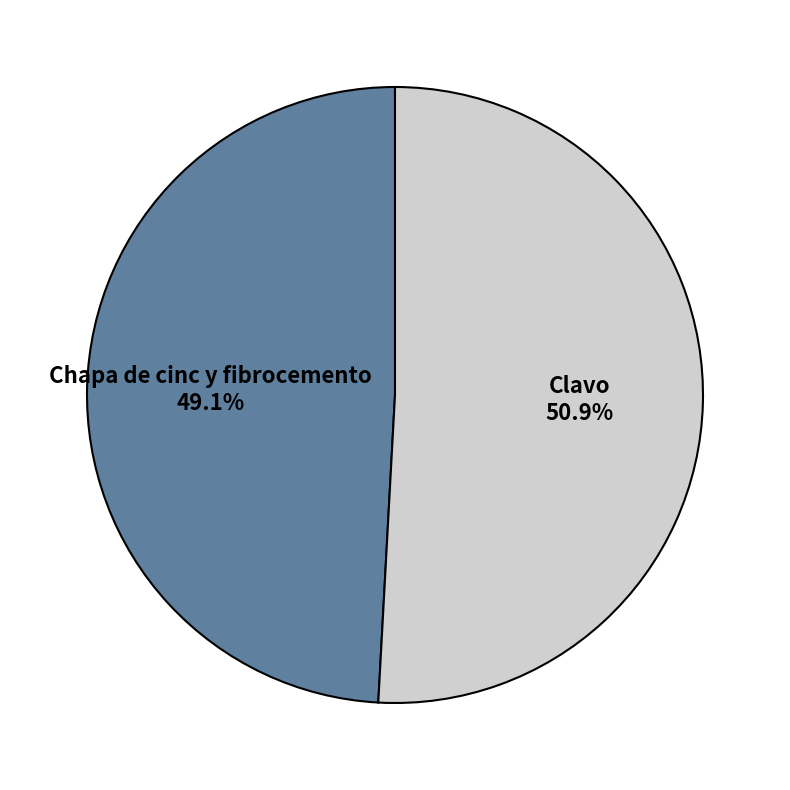

What percentage is the Chapa de cinc y fibrocemento slice, to the nearest percent?

49%